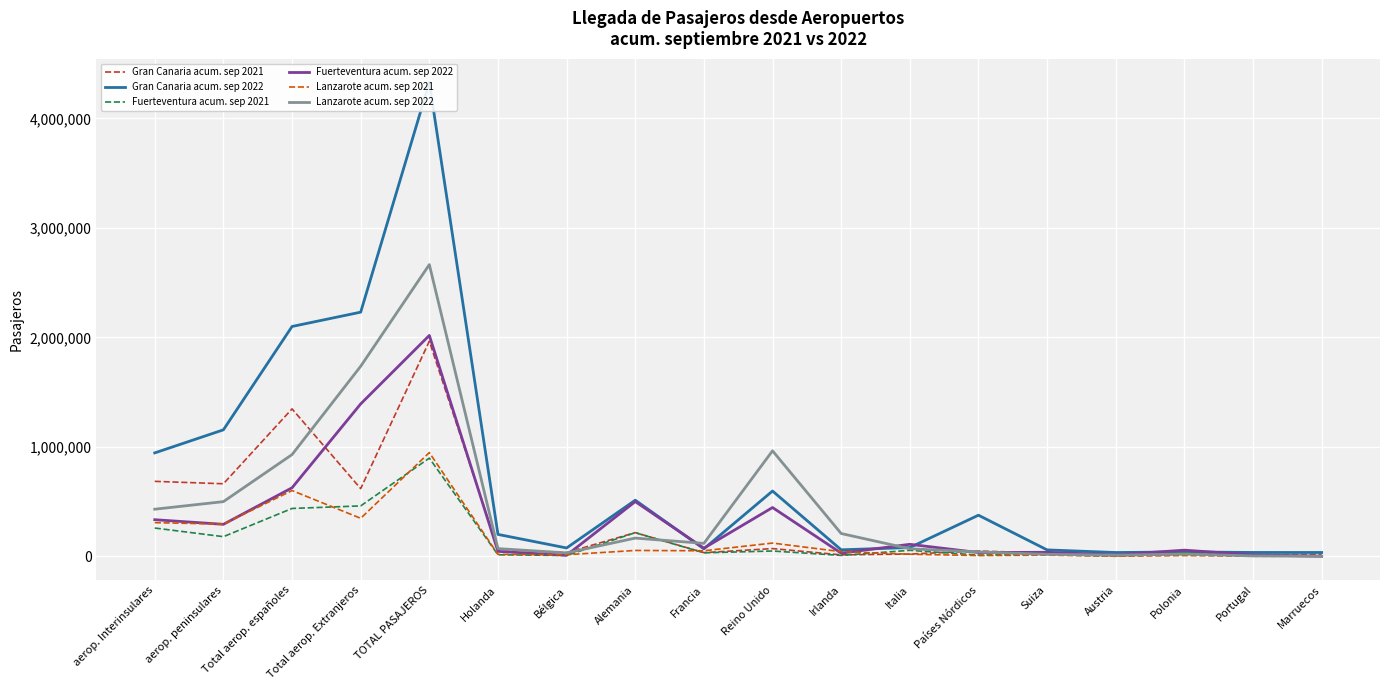

How many series are shown in this chart?

6